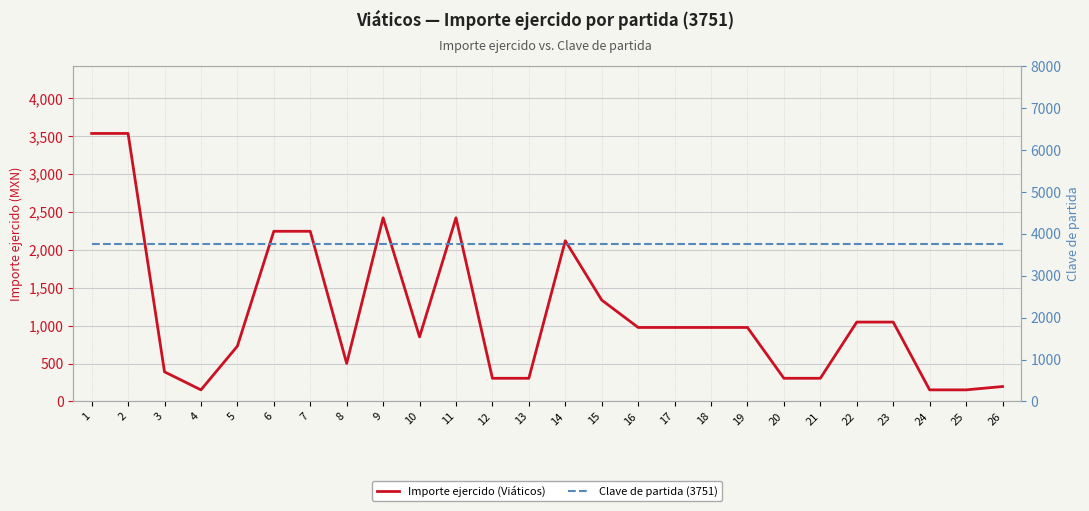

What is the highest value of the Clave de partida (3751) series?

3751